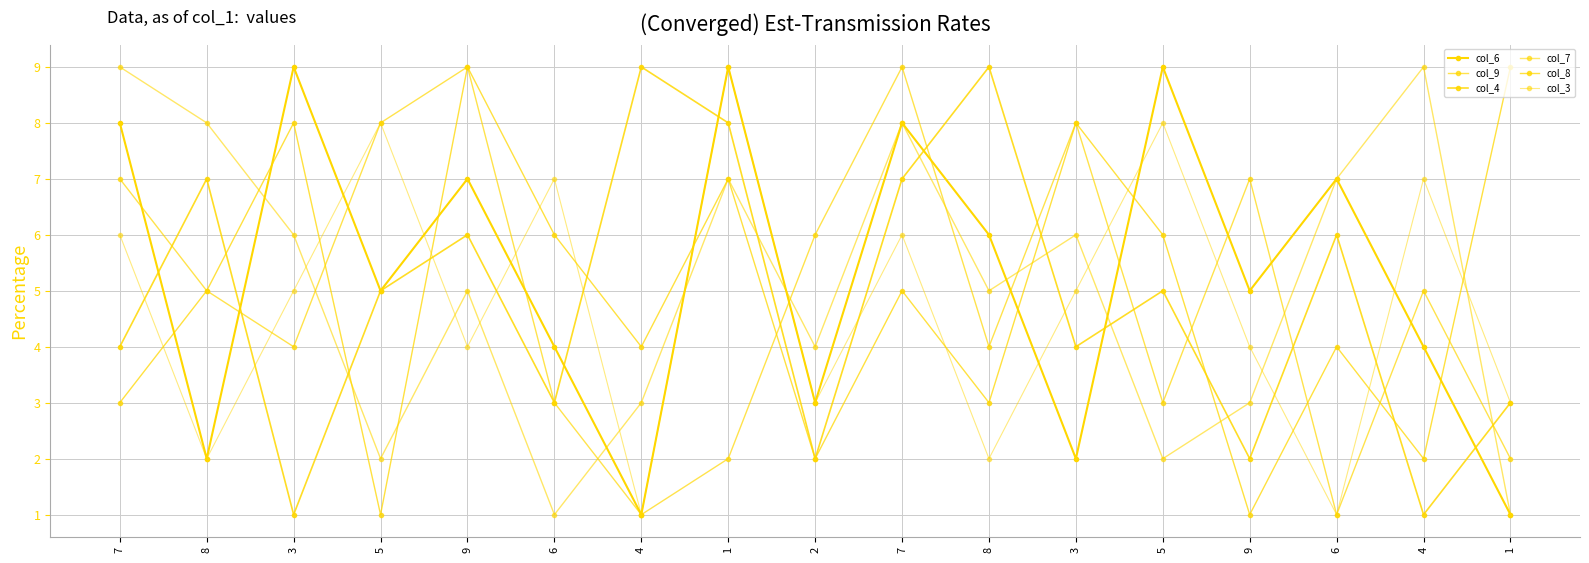

How many lines are shown in the chart?

6